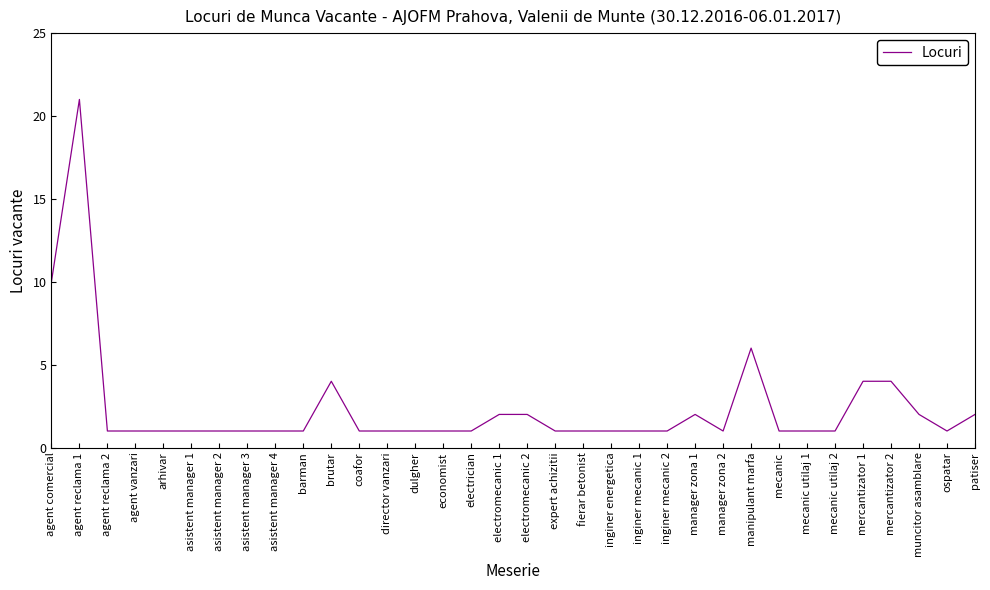

Which label corresponds to the largest value in the chart?

agent reclama 1